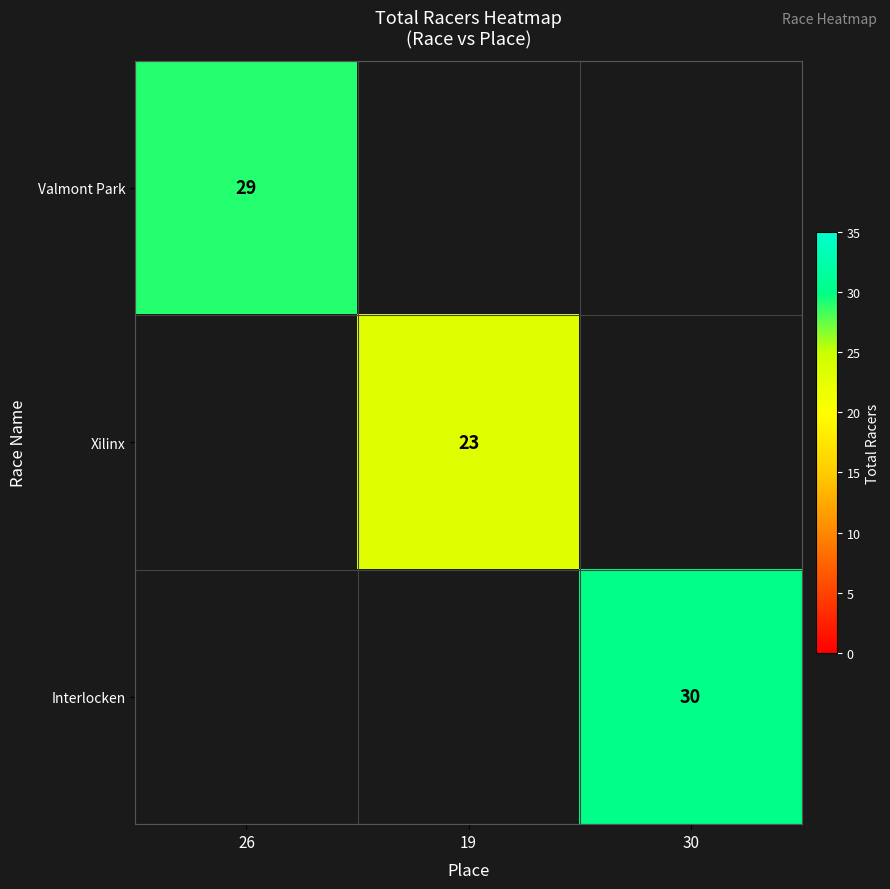

The value of Valmont Park at 26 is 29. True or false?

True